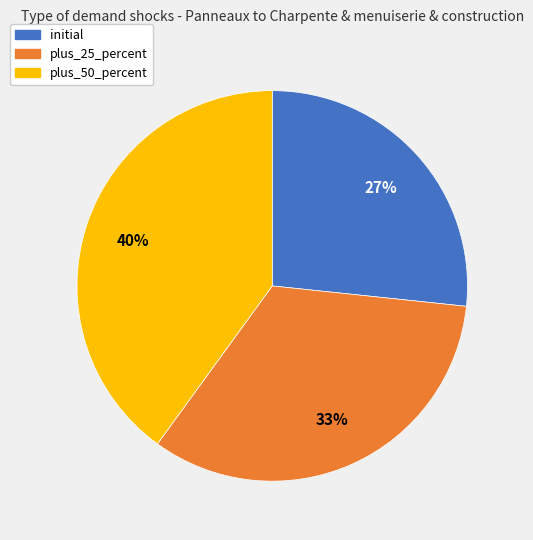

Which slice is the largest?

plus_50_percent